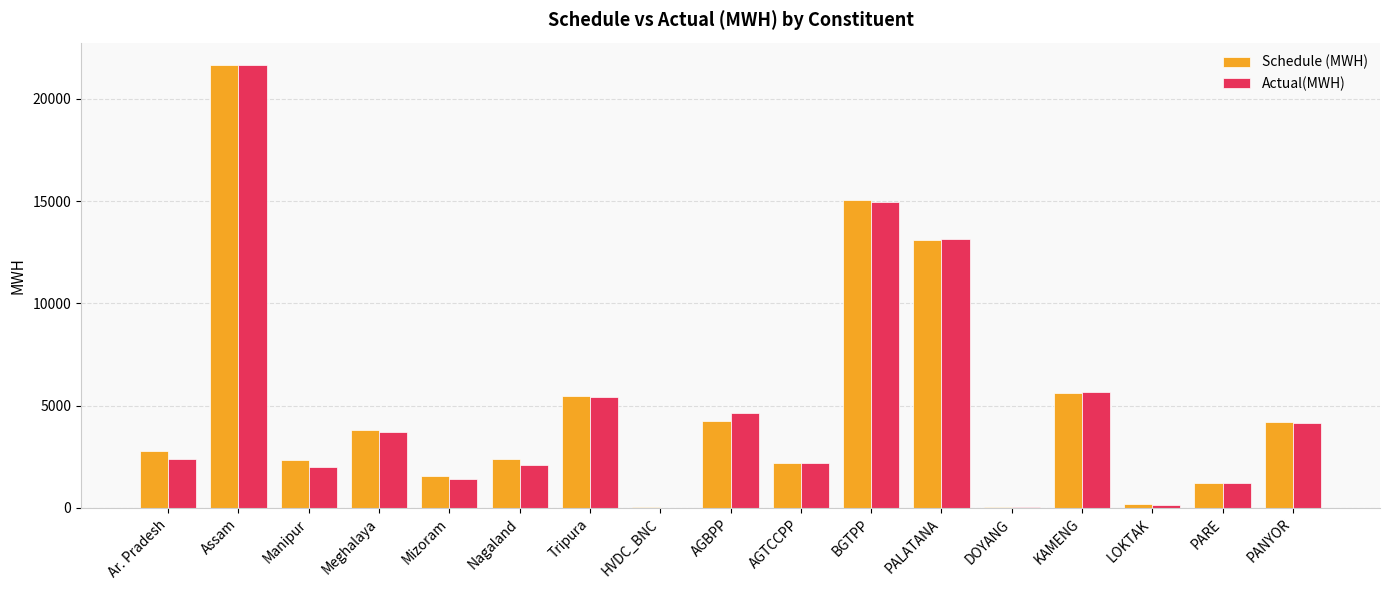

What is the total value across all series at Ar. Pradesh?

5186.4